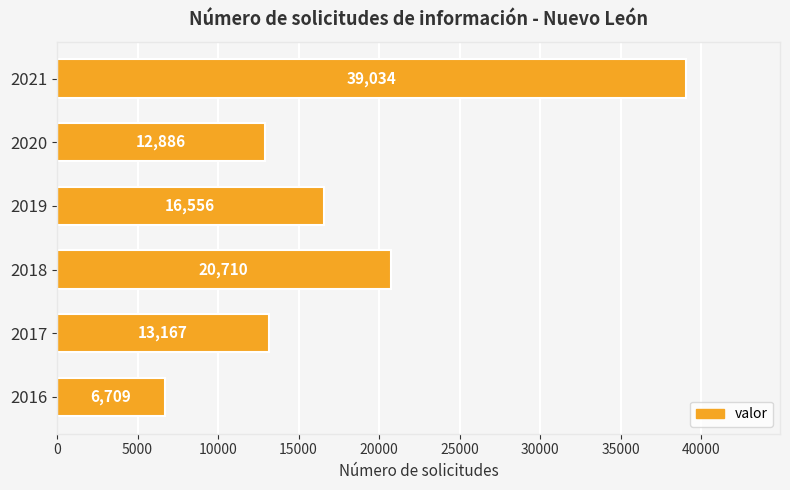

Which has a higher value, 2019 or 2016?

2019